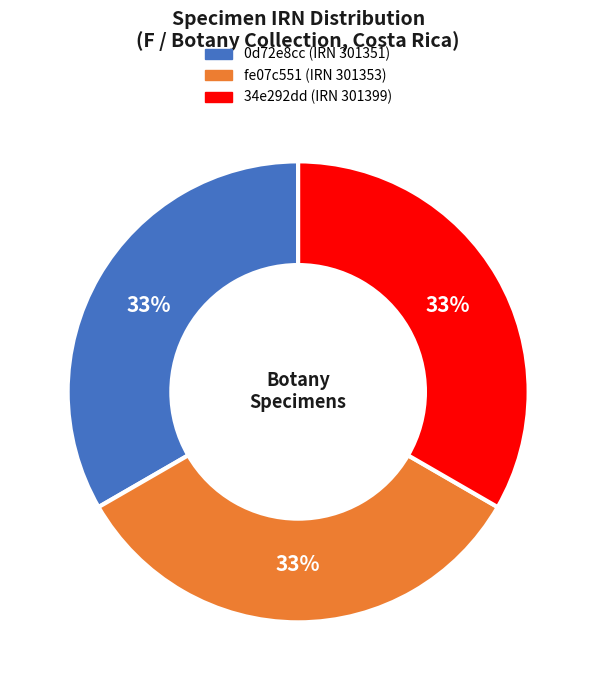

Combined, do fe07c551 (IRN 301353) and 0d72e8cc (IRN 301351) account for over 50%?

Yes